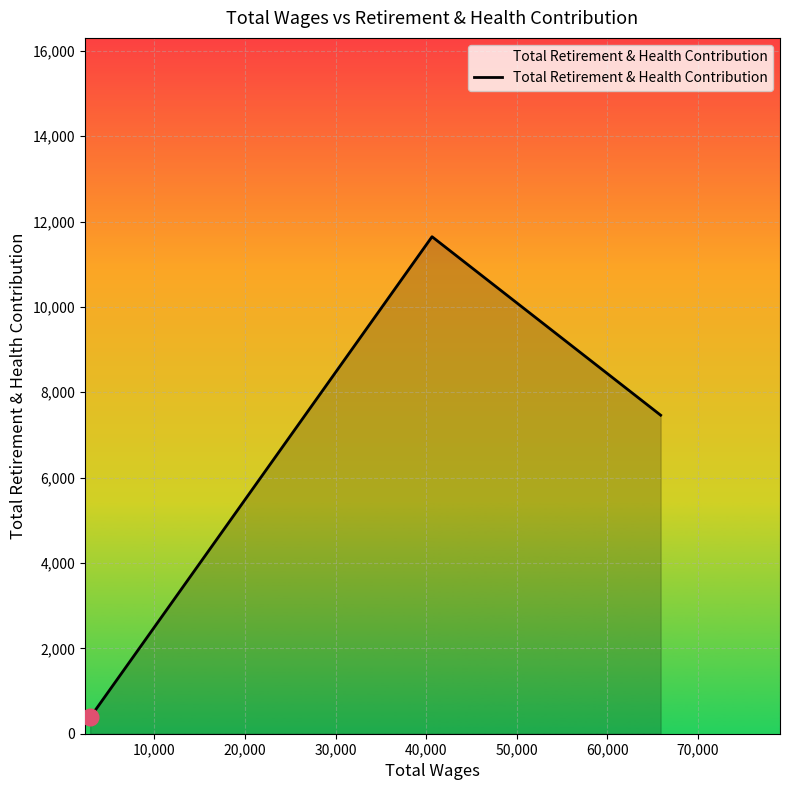

What is the minimum value shown in the chart?

382